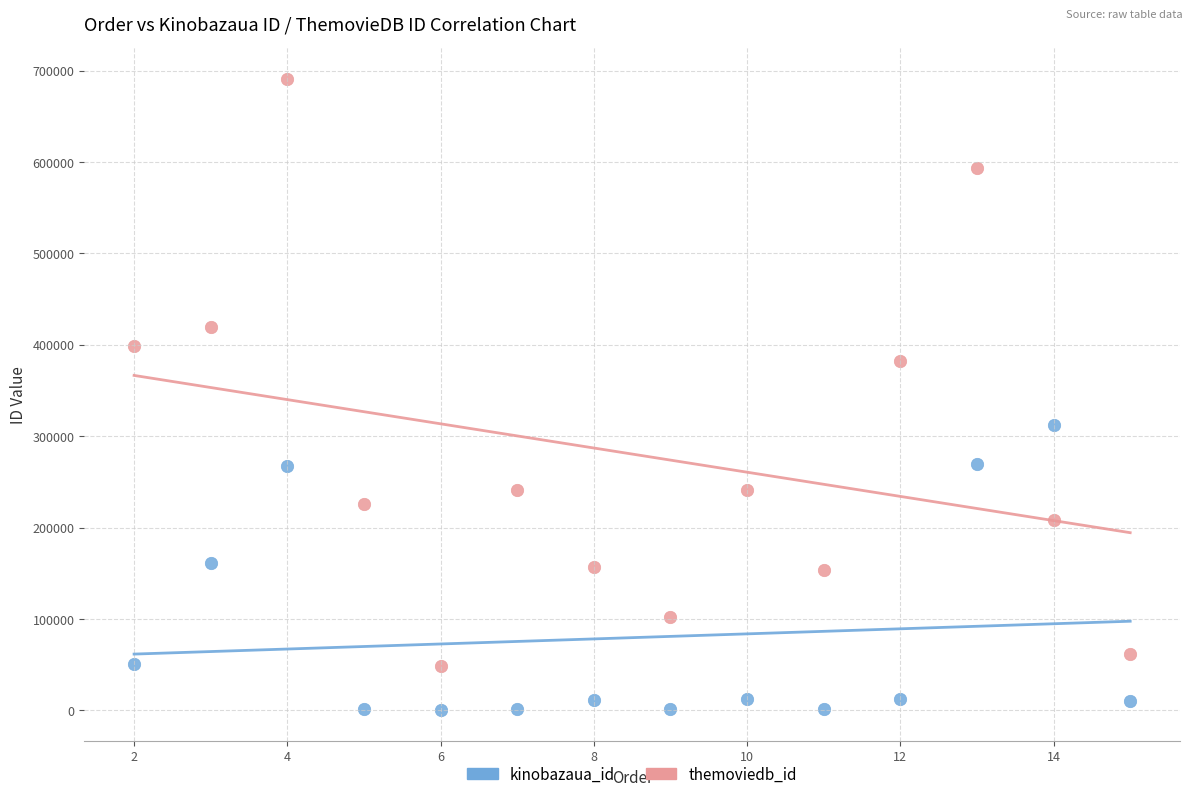

What are all the series names shown in the legend?

kinobazaua_id, themoviedb_id